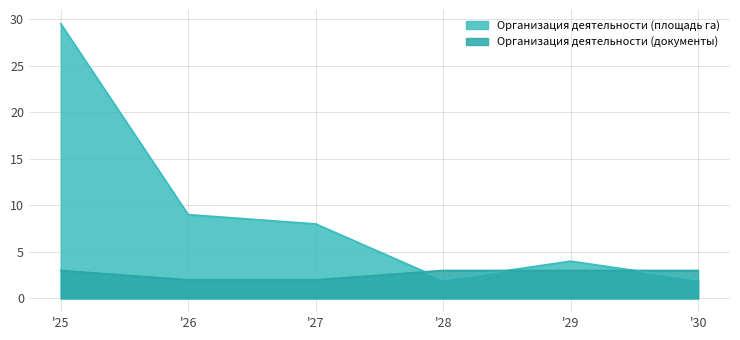

What is the difference between the highest and lowest values at '28?

1.0